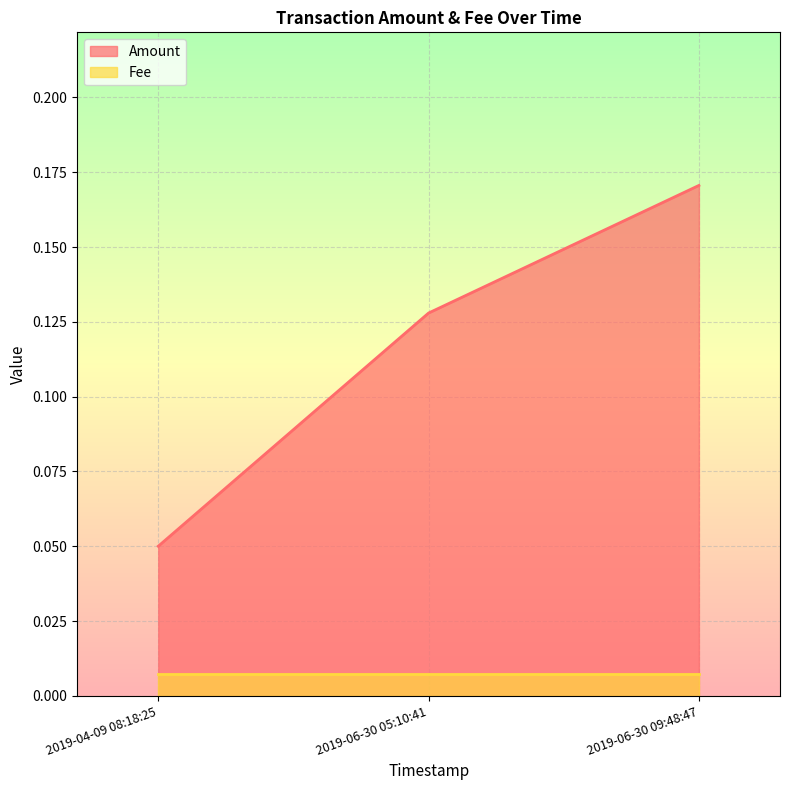

Which series changed the most between 2019-06-30 09:48:47 and 2019-04-09 08:18:25?

Amount